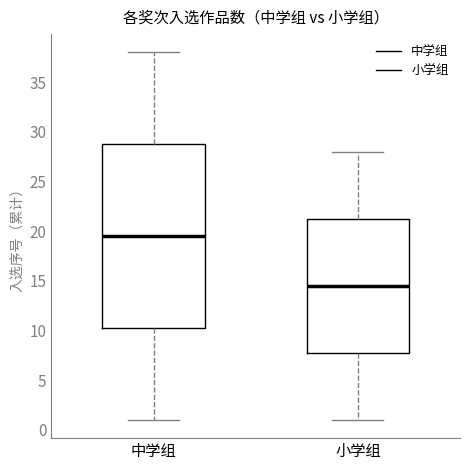

Comparing the boxes themselves (not the whiskers), which one is the tallest?

中学组